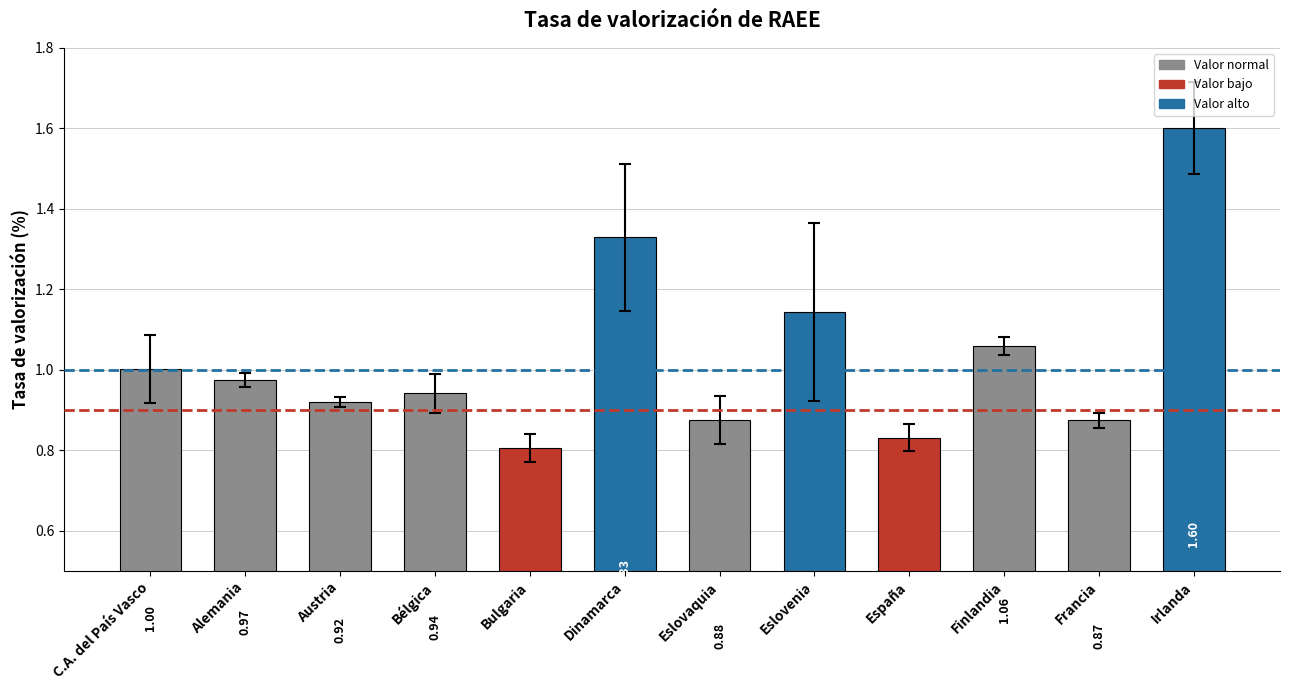

Where is the data nearest to the value 1?

C.A. del País Vasco